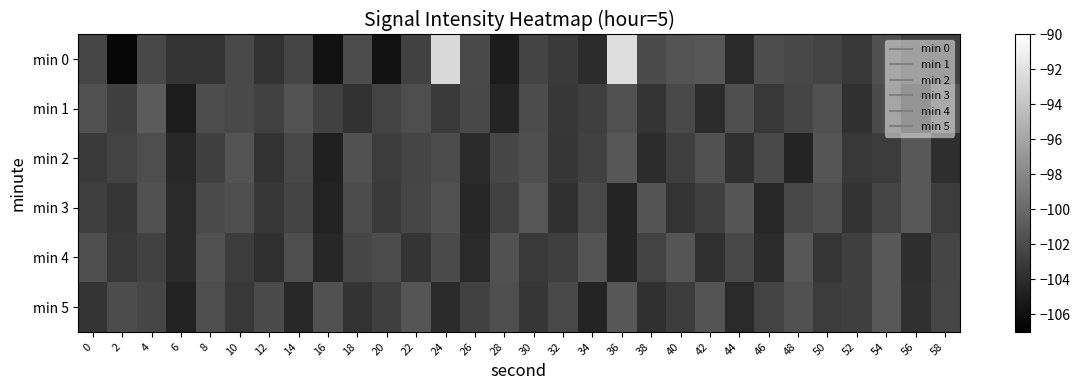

Reading left to right, list all the values displayed in this chart.

min 0: 0=-102.3	2=-106.5	4=-102.3	6=-103.5	8=-103.4	10=-102.1	12=-103.6	14=-102.4	16=-105.8	18=-101.9	20=-105.8	22=-102.6	24=-92.6	26=-102.1	28=-105.1	30=-102.4	32=-103.1	34=-104.1	36=-92.2	38=-102.0	40=-101.4	42=-101.2	44=-104.1	46=-101.9	48=-102.2	50=-102.5	52=-103.2	54=-101.7	56=-102.6	58=-102.7
min 1: 0=-101.6	2=-102.7	4=-100.9	6=-105.0	8=-101.9	10=-102.1	12=-102.6	14=-101.5	16=-102.6	18=-103.7	20=-102.5	22=-101.8	24=-103.1	26=-102.2	28=-104.5	30=-101.9	32=-103.3	34=-102.8	36=-101.6	38=-103.5	40=-102.1	42=-104.0	44=-101.7	46=-103.2	48=-102.4	50=-101.5	52=-103.8	54=-102.0	56=-104.2	58=-101.3
min 2: 0=-103.1	2=-102.5	4=-101.8	6=-104.3	8=-102.7	10=-101.4	12=-103.6	14=-102.2	16=-104.8	18=-101.6	20=-103.0	22=-102.4	24=-101.9	26=-104.1	28=-102.3	30=-101.7	32=-103.4	34=-102.6	36=-101.2	38=-104.0	40=-102.8	42=-101.5	44=-103.7	46=-102.1	48=-104.5	50=-101.3	52=-103.2	54=-102.9	56=-101.1	58=-103.9
min 3: 0=-102.8	2=-103.4	4=-101.6	6=-104.2	8=-102.0	10=-101.8	12=-103.3	14=-102.5	16=-104.7	18=-101.9	20=-103.1	22=-102.3	24=-101.5	26=-104.4	28=-102.6	30=-101.2	32=-103.8	34=-102.1	36=-104.6	38=-101.4	40=-103.5	42=-102.7	44=-101.3	46=-104.3	48=-102.2	50=-101.7	52=-103.6	54=-102.4	56=-101.1	58=-103.0
min 4: 0=-101.7	2=-103.2	4=-102.6	6=-104.1	8=-101.5	10=-102.9	12=-103.7	14=-101.8	16=-104.4	18=-102.3	20=-101.9	22=-103.5	24=-102.0	26=-104.2	28=-101.6	30=-103.1	32=-102.8	34=-101.4	36=-104.6	38=-102.5	40=-101.3	42=-103.8	44=-102.2	46=-104.0	48=-101.2	50=-103.4	52=-102.7	54=-101.1	56=-103.9	58=-102.4
min 5: 0=-103.5	2=-101.9	4=-102.3	6=-104.7	8=-101.8	10=-103.2	12=-102.0	14=-104.3	16=-101.5	18=-103.6	20=-102.8	22=-101.3	24=-104.1	26=-102.6	28=-101.7	30=-103.4	32=-102.1	34=-104.5	36=-101.2	38=-103.7	40=-102.9	42=-101.4	44=-104.2	46=-102.5	48=-101.6	50=-103.0	52=-102.7	54=-101.1	56=-103.8	58=-102.3